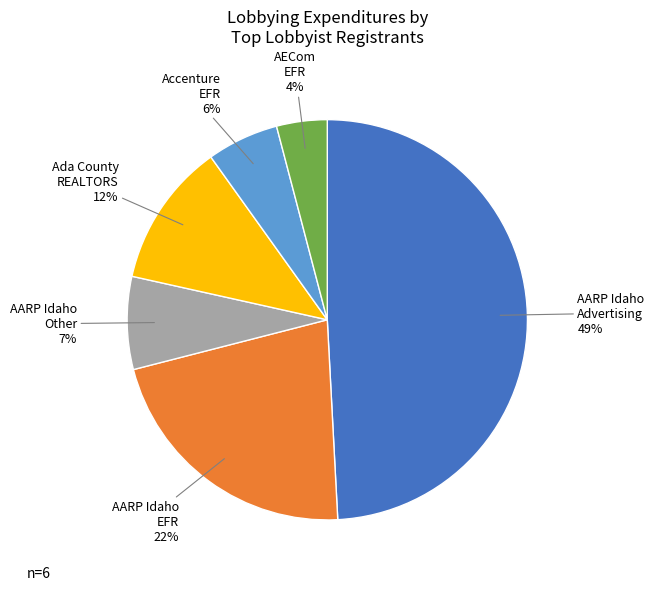

Does any single category account for the majority?

No